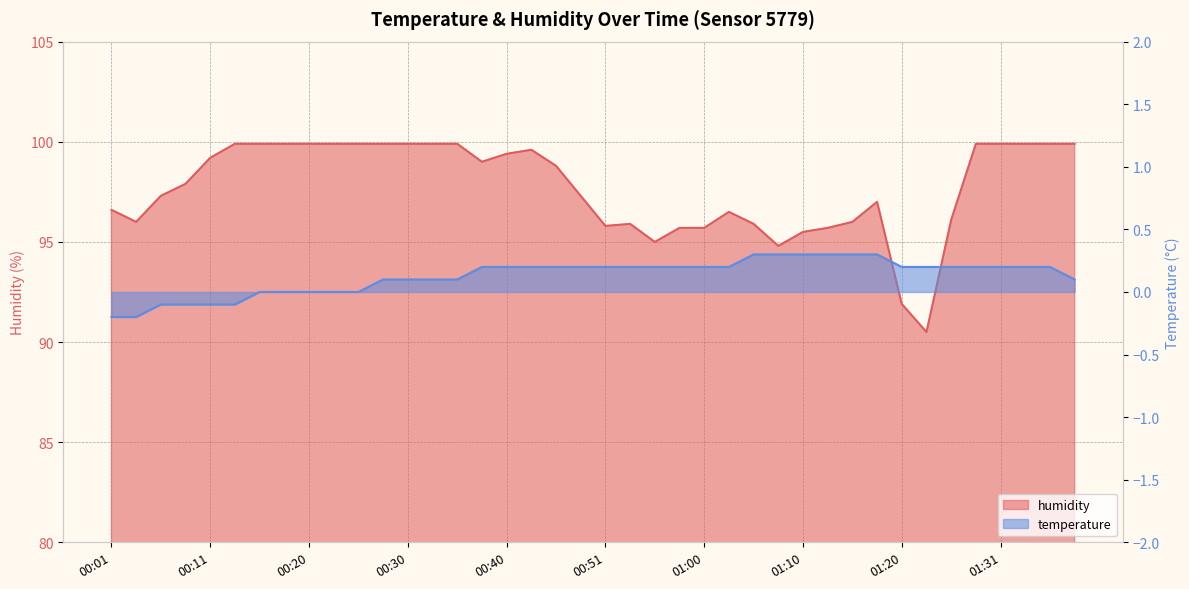

What is the minimum value shown in the chart?

-0.2